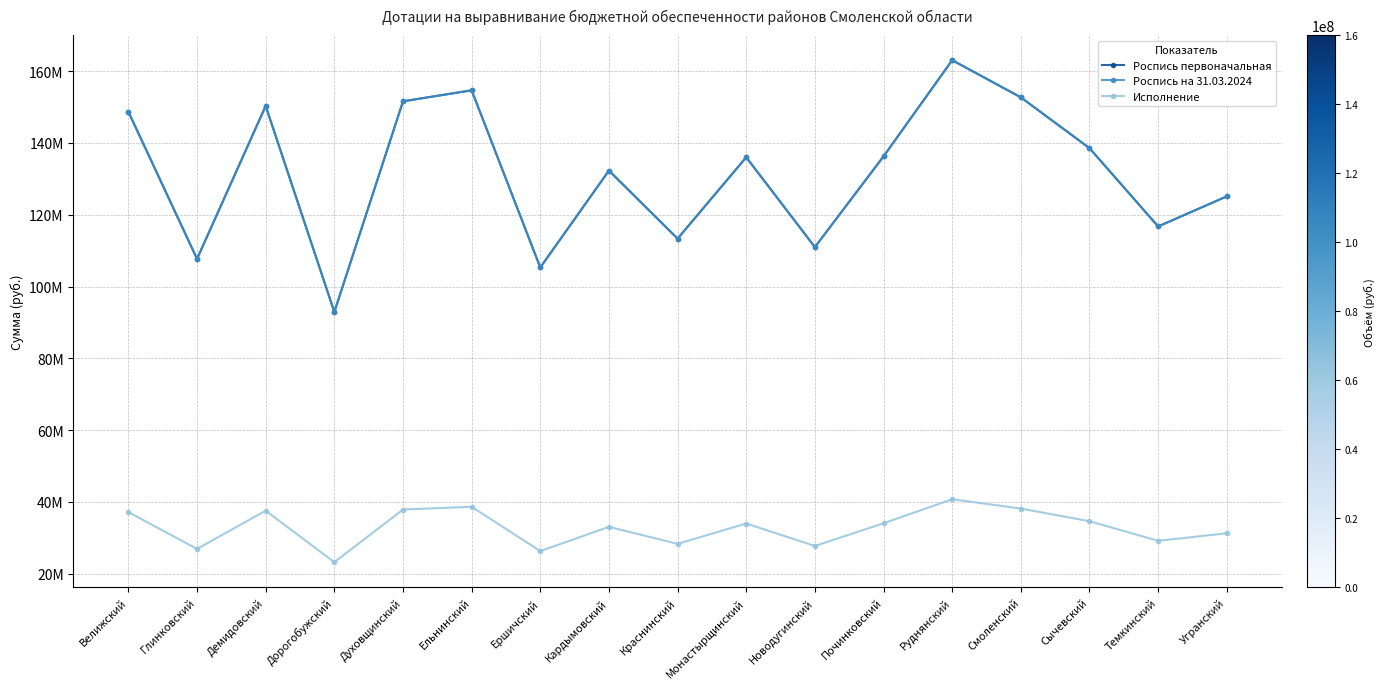

Is this an area chart (filled region under the line)?

No